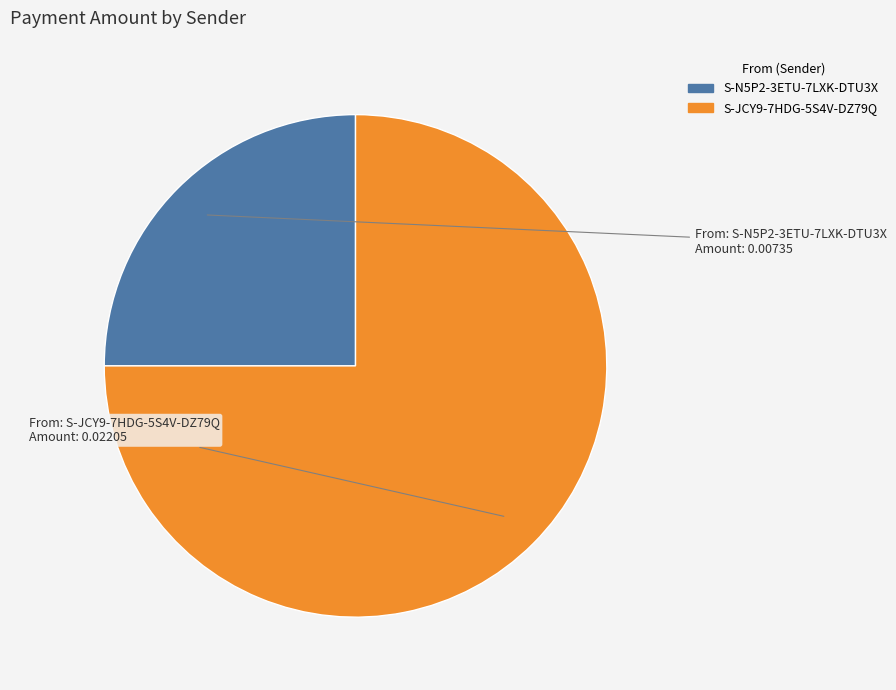

Does S-JCY9-7HDG-5S4V-DZ79Q account for over 50% of the chart?

Yes